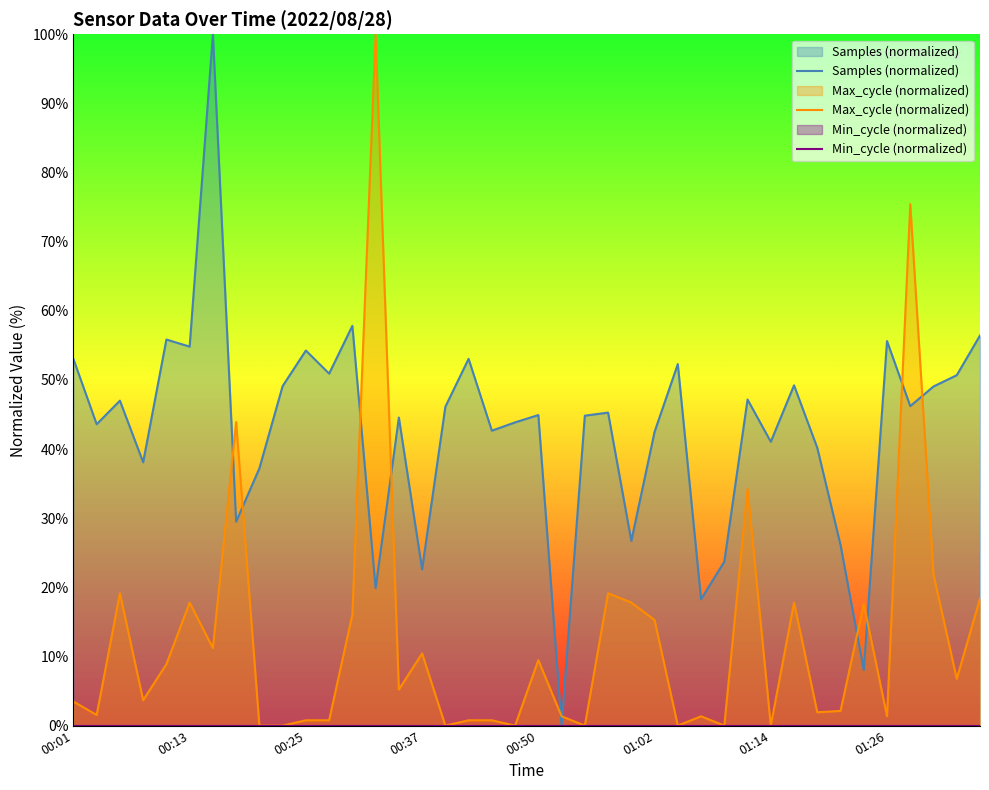

True or false: Min_cycle (normalized) and Max_cycle (normalized) intersect in this chart.

False